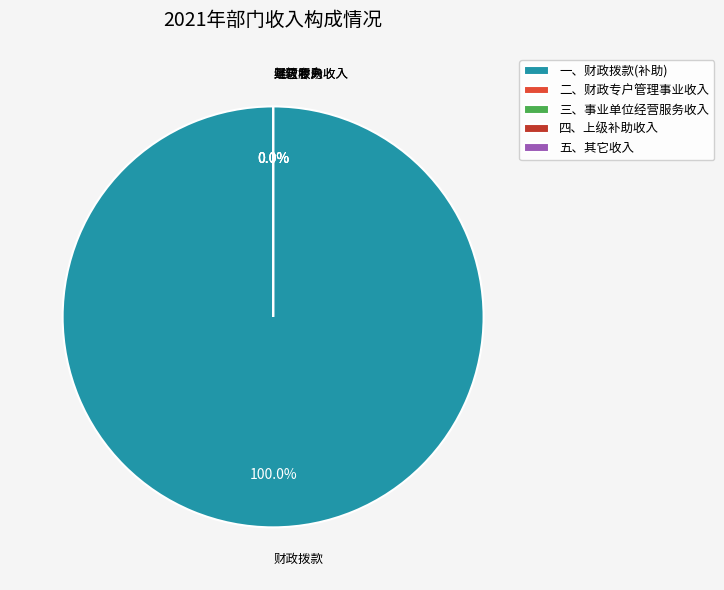

What is the largest slice in the pie chart?

一、财政拨款(补助)